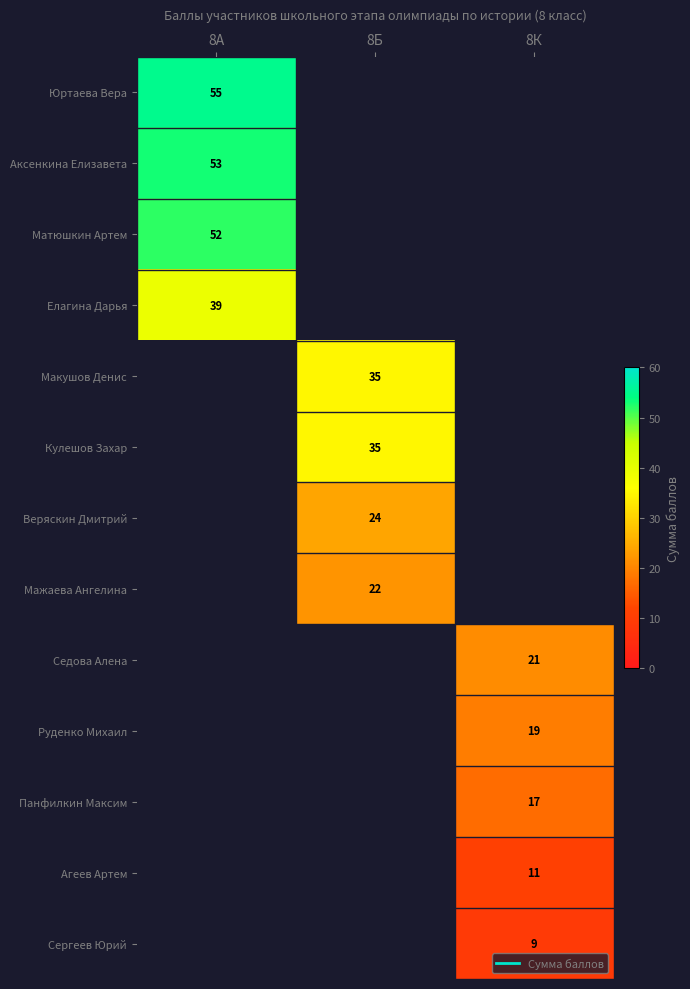

How many series are shown in this chart?

13